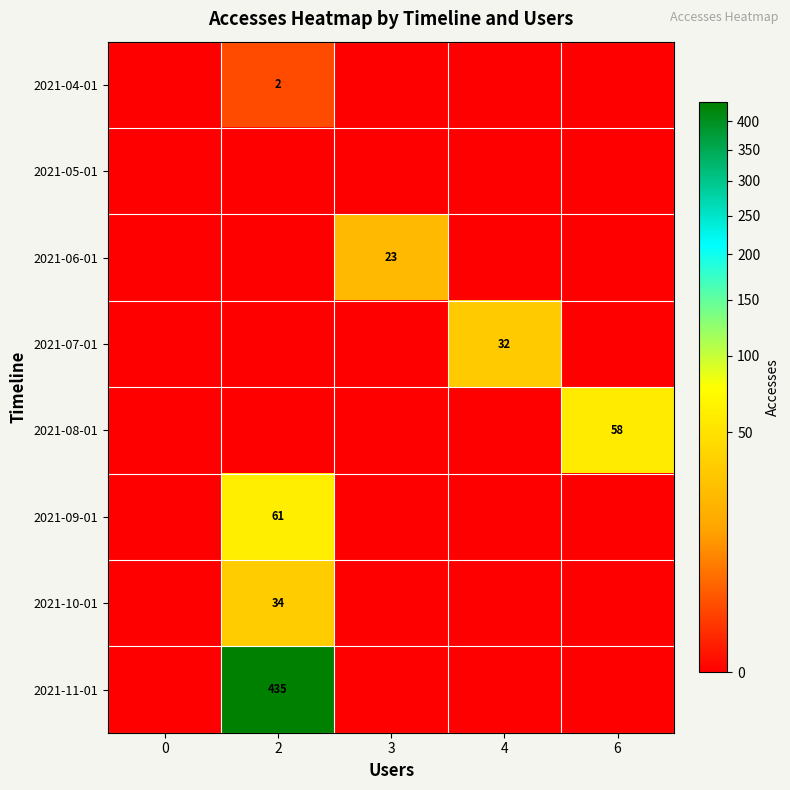

What is the approximate value of 2021-07-01 at 4?

32